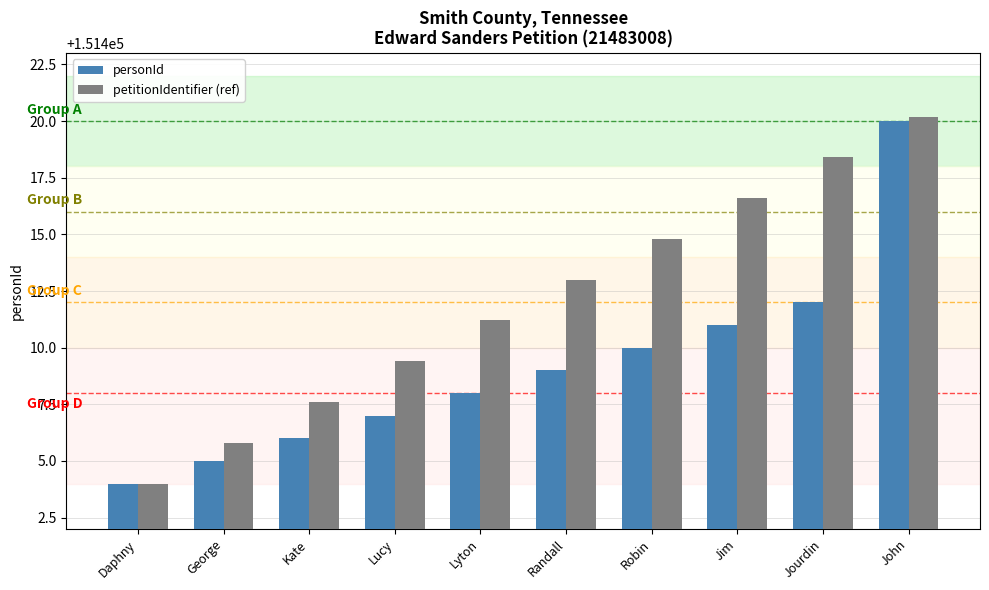

What is the label of the 6th bar from the left?

Randall